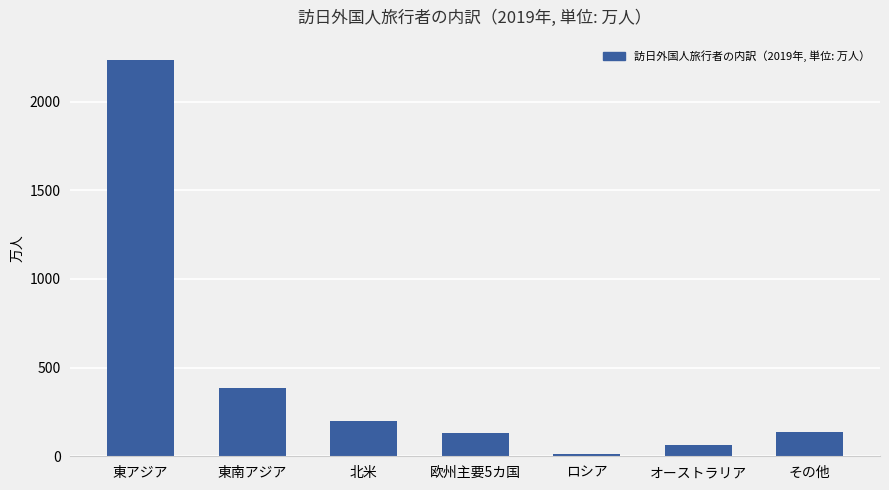

What is the change in value from 北米 to その他?

-63